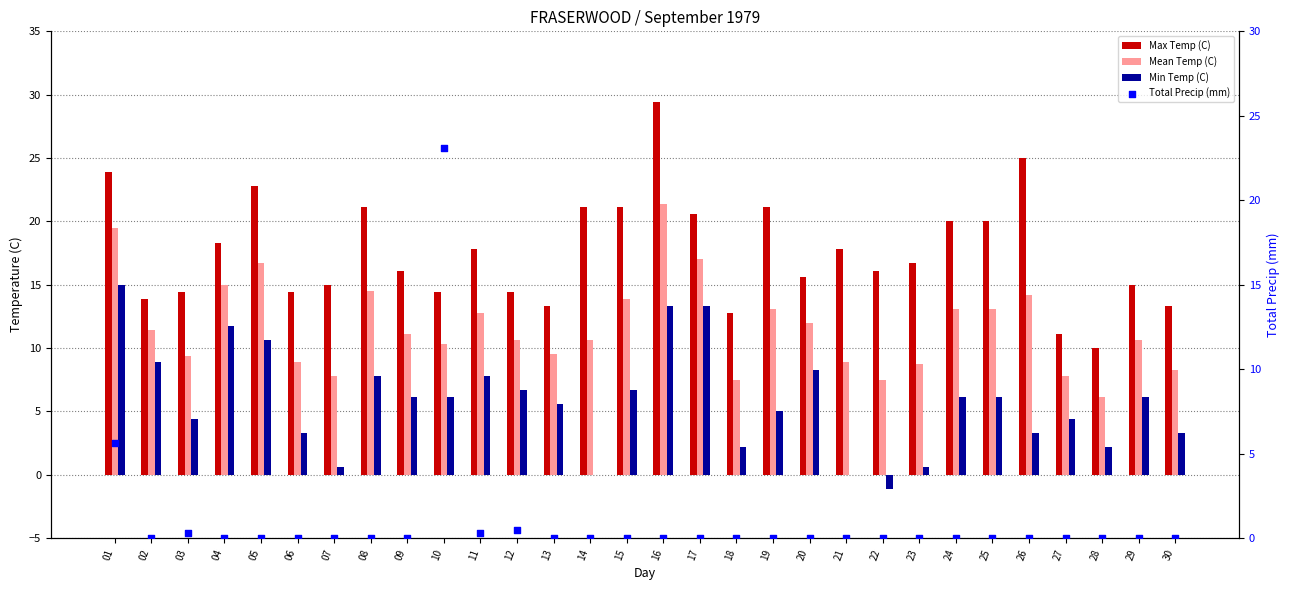

At how many categories does at least one series exceed 27?

1